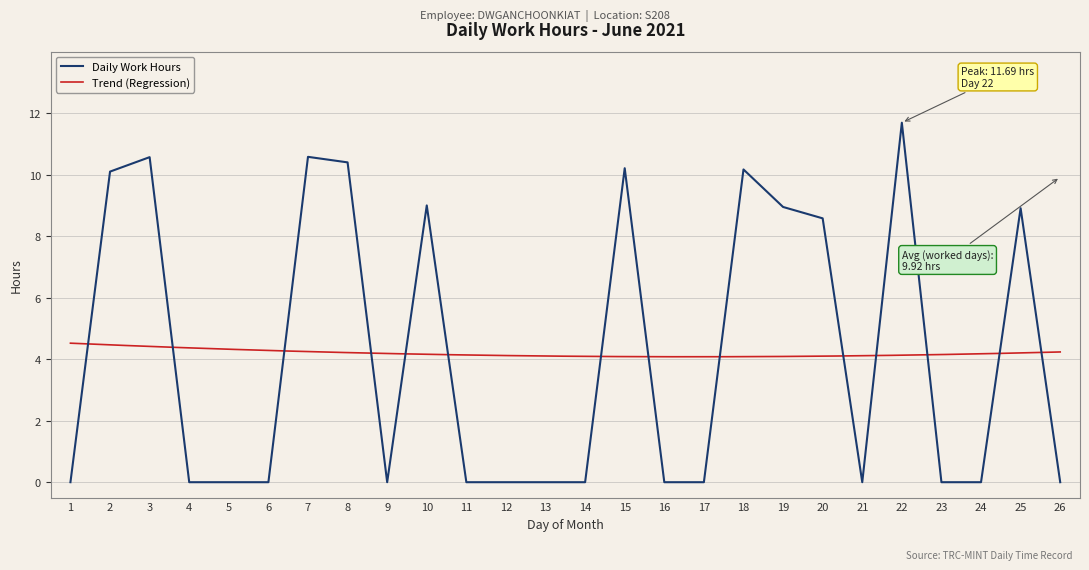

Does the chart have visible grid lines?

Yes